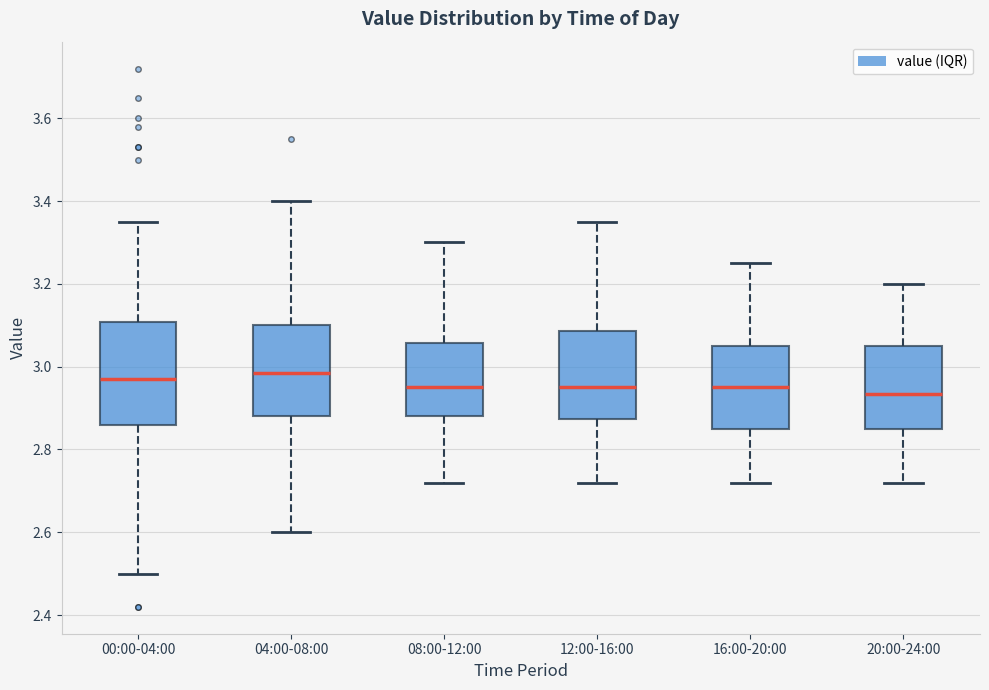

Where is the lower edge of the box for 08:00-12:00 on the y-axis? The values are not printed on the chart, so give them approximately, as read against the axis.

2.88